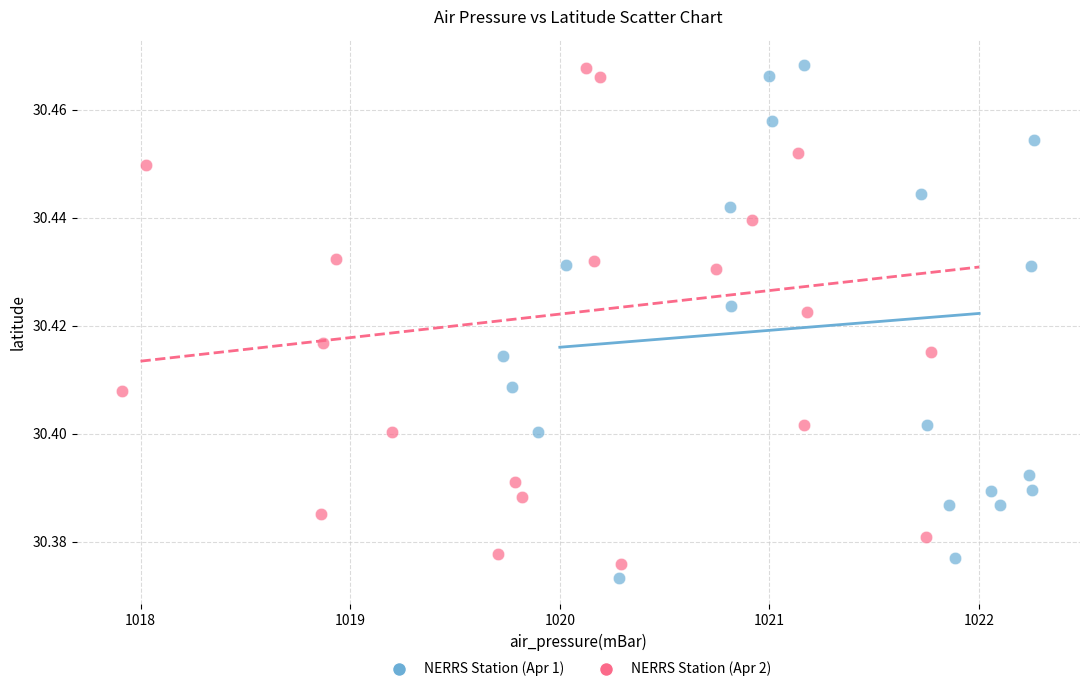

Which series has the widest spread of Y values?

NERRS Station (Apr 1)